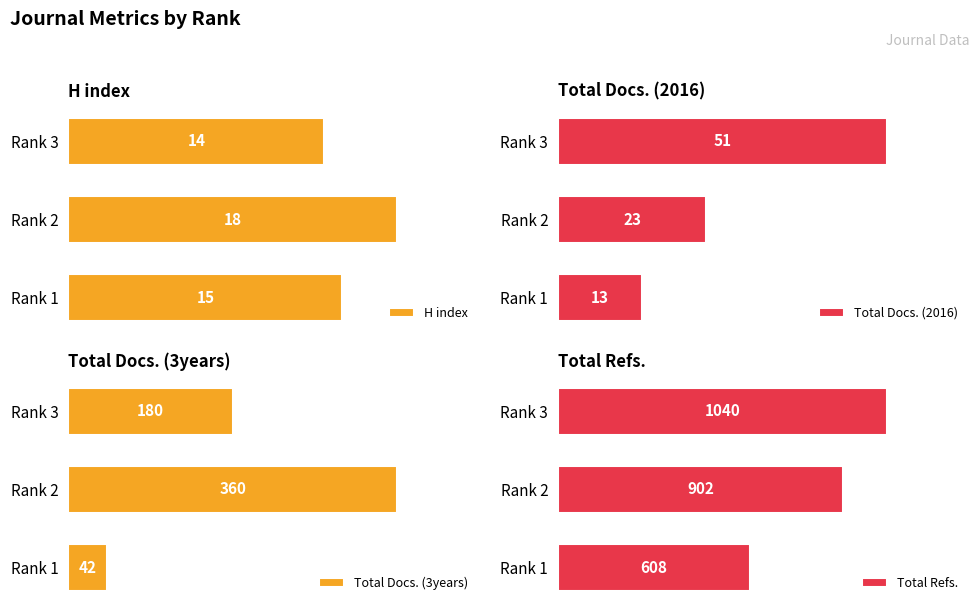

At which label is H index closest to 16?

Rank 1